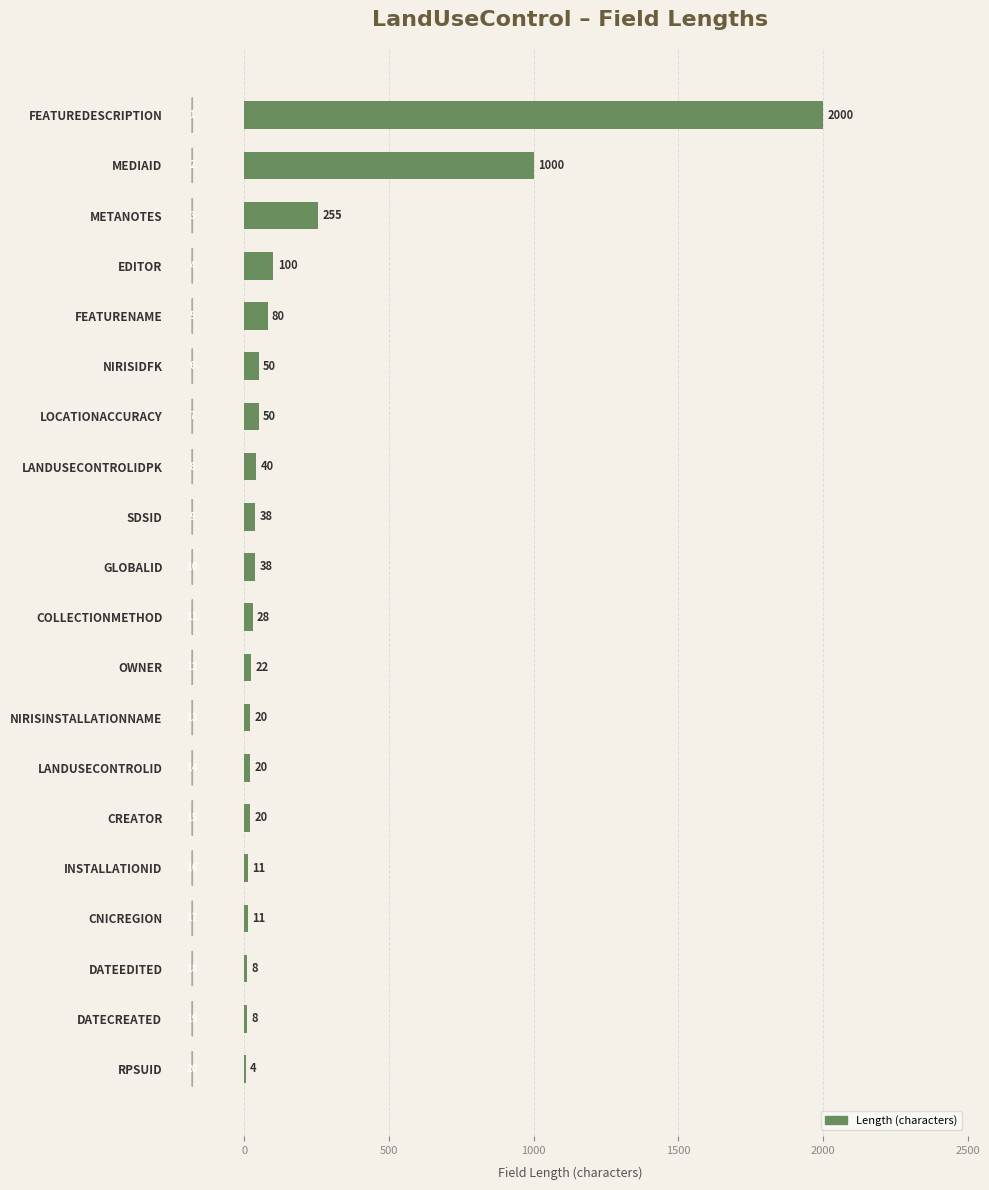

How many data points does each series have?

20